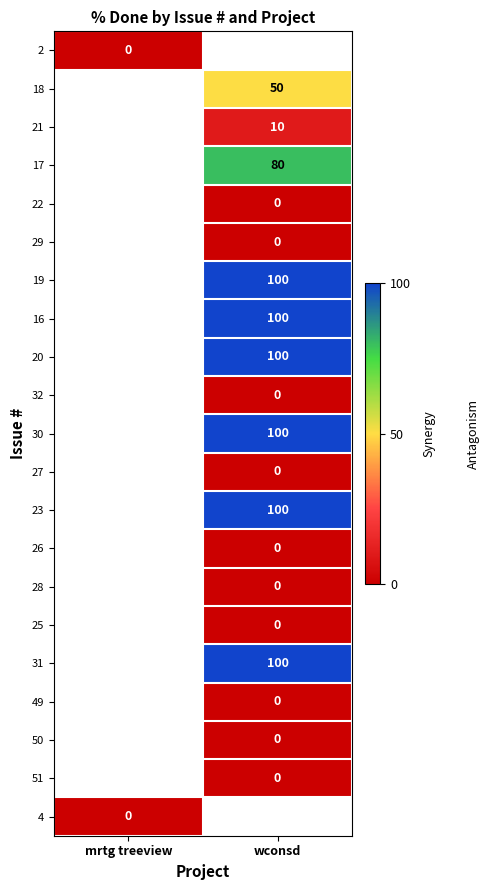

What is the maximum value shown in the chart?

100.0